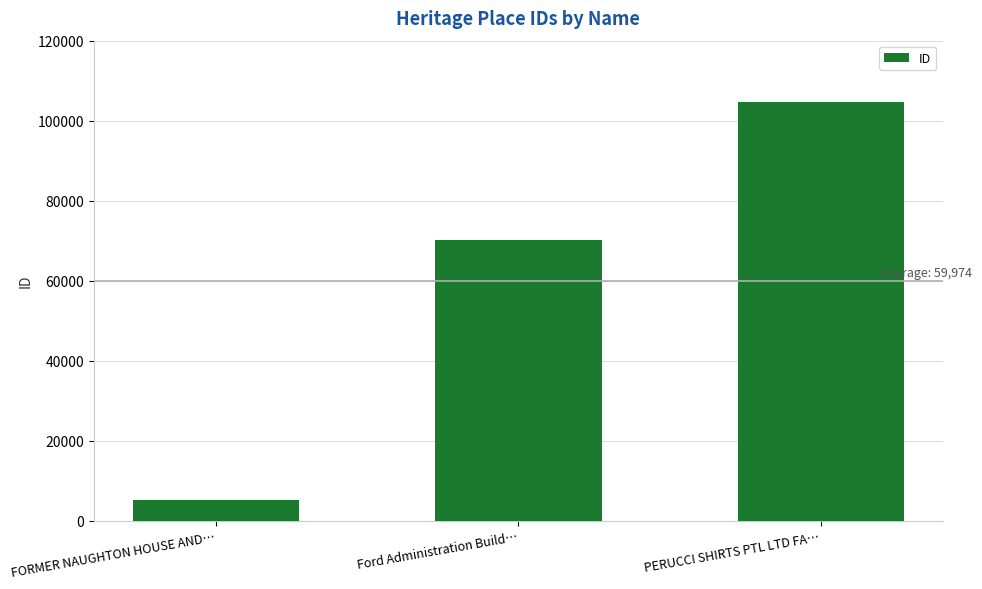

What value does the data have at Ford Administration Build…?

70189